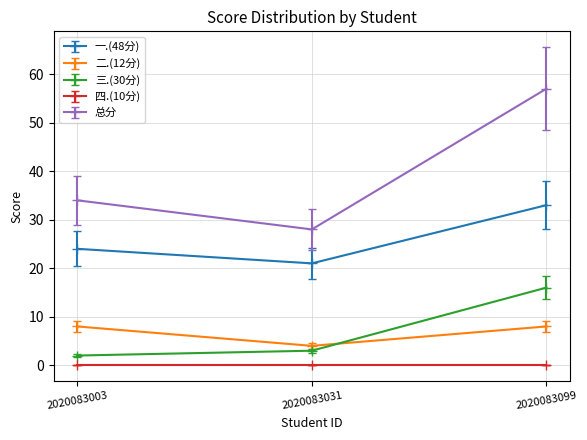

Does the chart have visible grid lines?

Yes